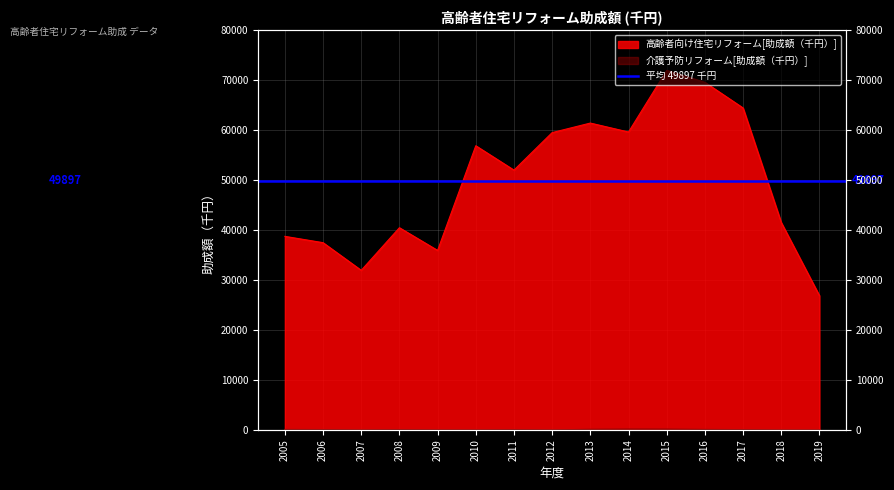

Rank the series by their maximum value, from lowest to highest.

介護予防リフォーム[助成額（千円）], 高齢者向け住宅リフォーム[助成額（千円）]